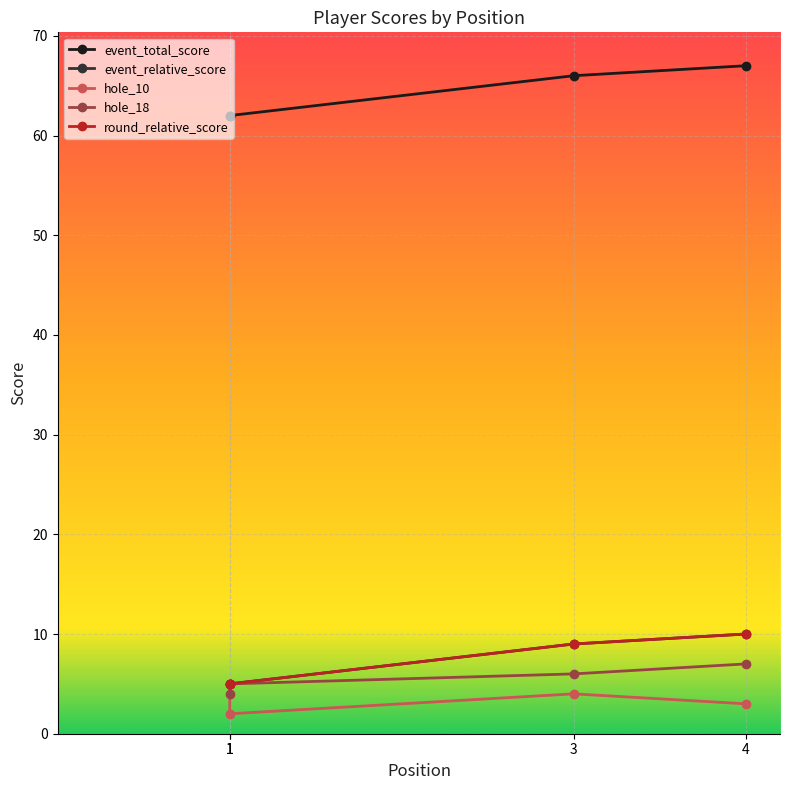

What are all the series names shown in the legend?

event_total_score, event_relative_score, hole_10, hole_18, round_relative_score